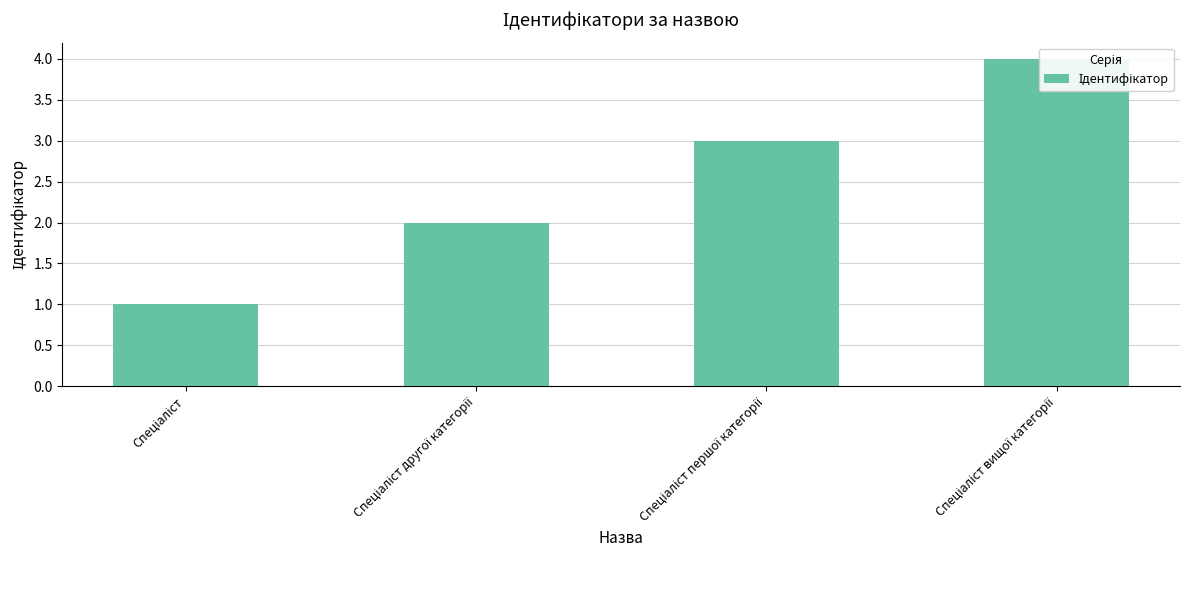

What is the value of the 1st bar from the left?

1